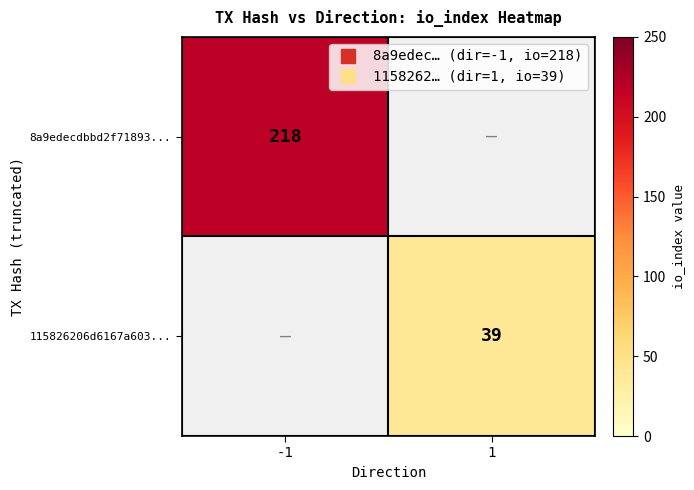

At -1, list the series in order from largest to smallest.

8a9edecdbbd2f71893..., 115826206d6167a603...